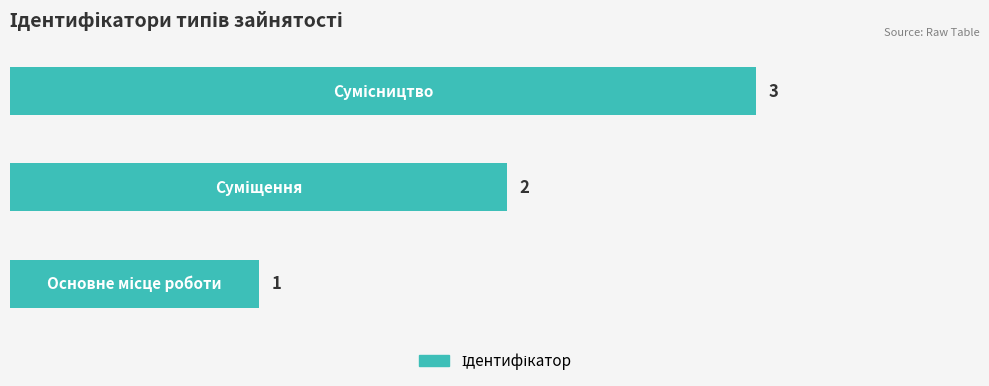

What is the sum of all values?

6